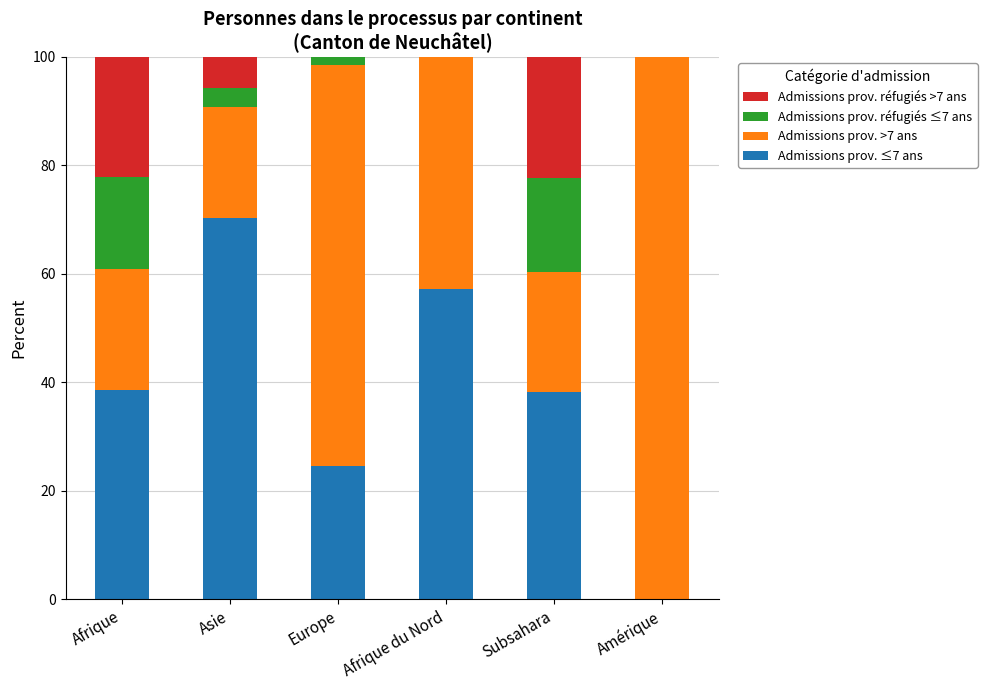

What is the maximum value for Admissions prov. ≤7 ans?

70.3